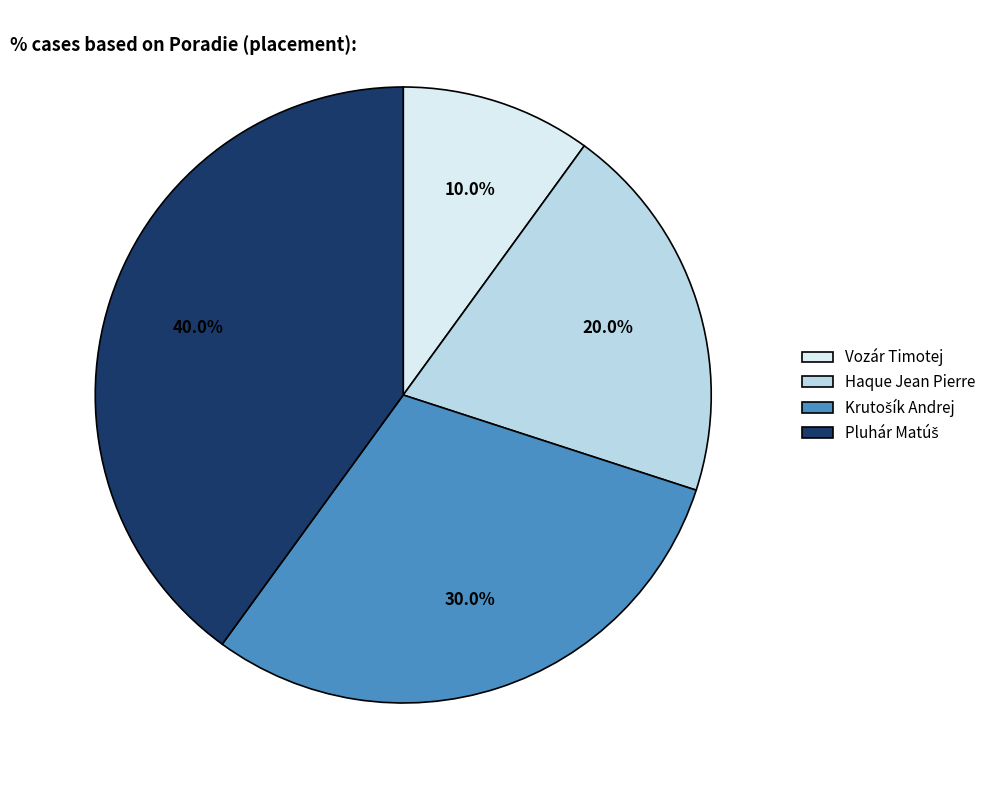

How many segments does this pie chart have?

4